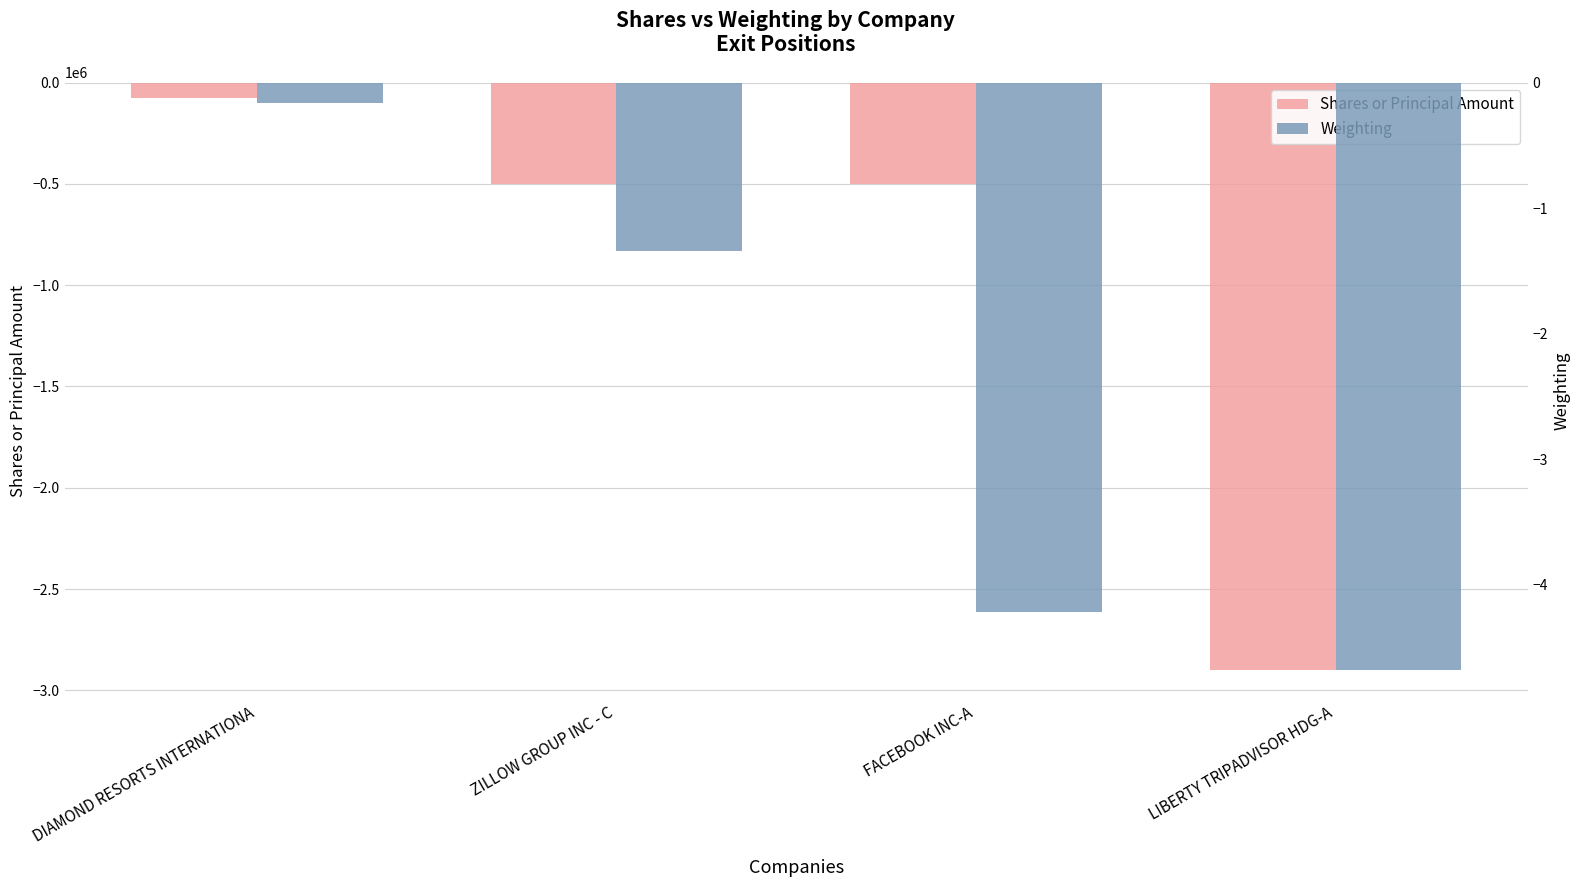

What is the spread (max minus min) of values at ZILLOW GROUP INC - C?

499998.7